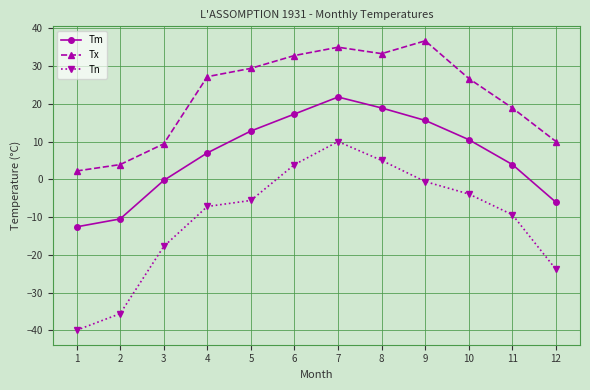

Which category has the lowest value in the Tx series?

1